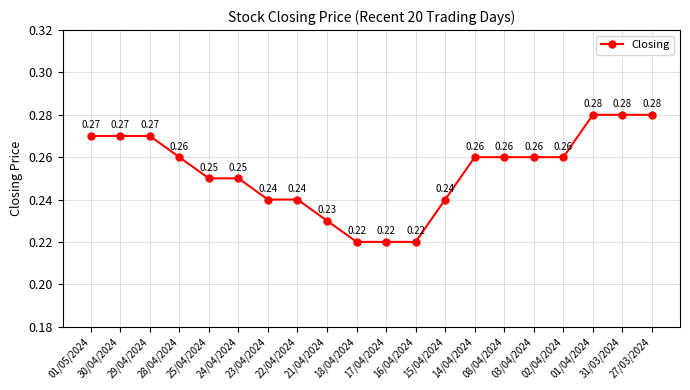

Is this an area chart (filled region under the line)?

No